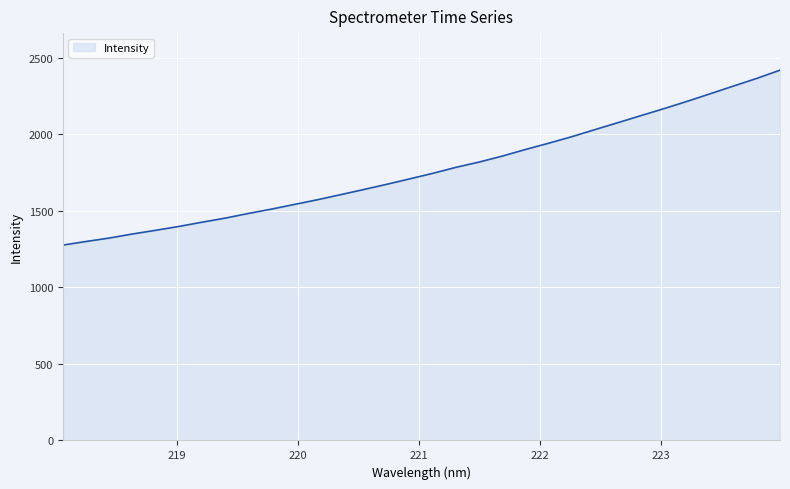

How many distinct data groups are displayed?

1